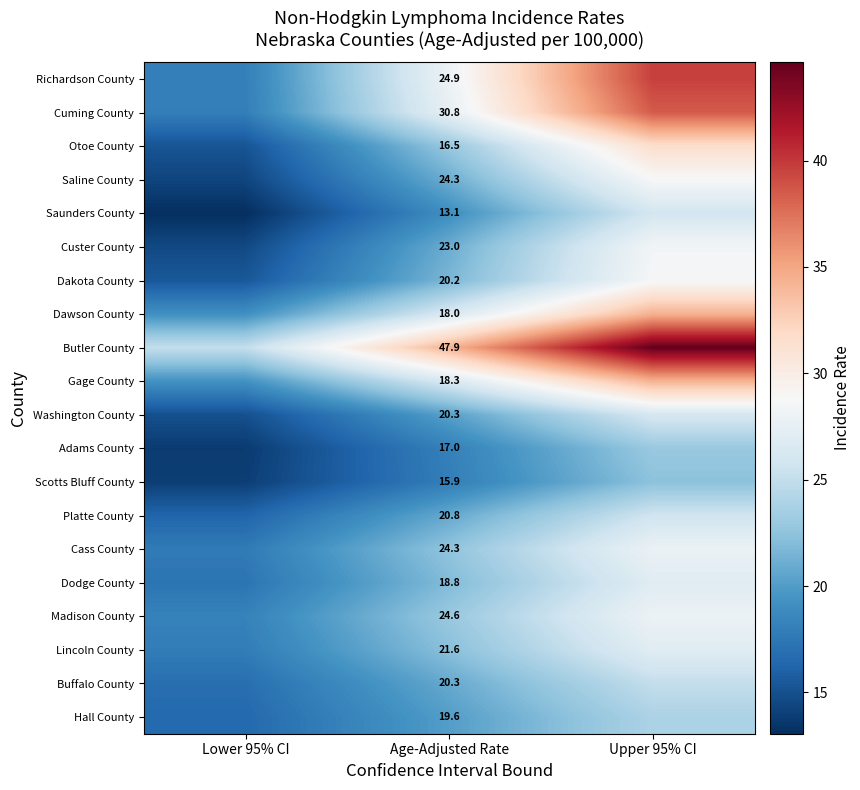

The Washington County series shows 40.0 at Upper 95% CI. True or false?

False